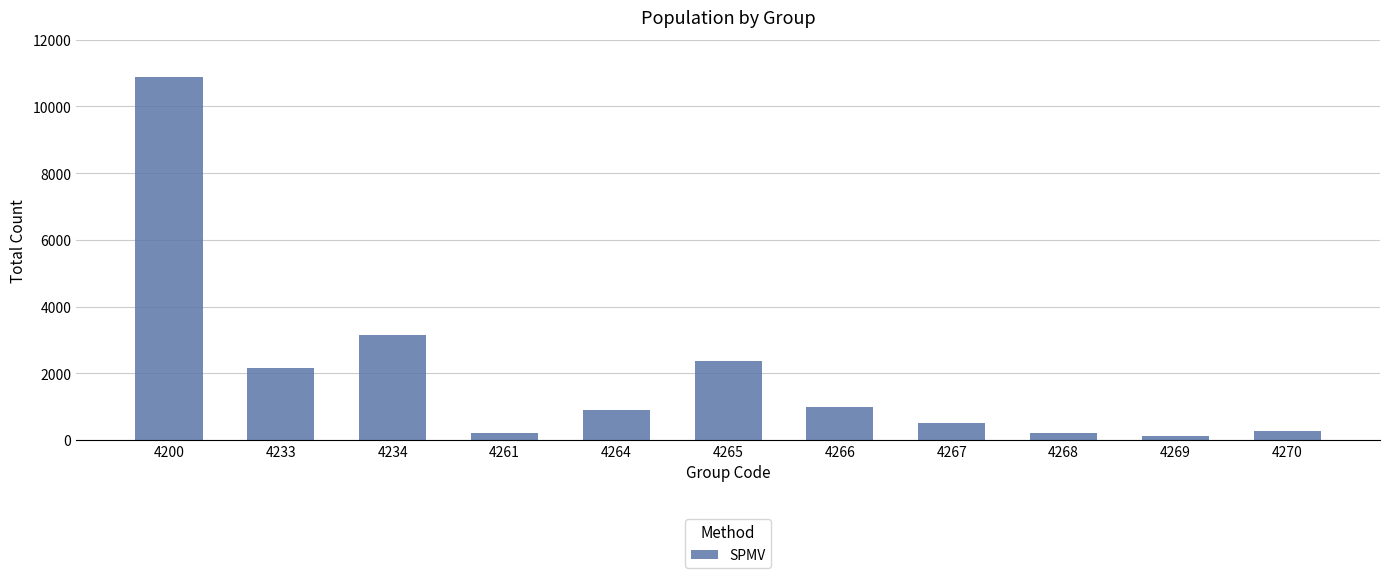

True or false: the data shows 212 at 4261.

True